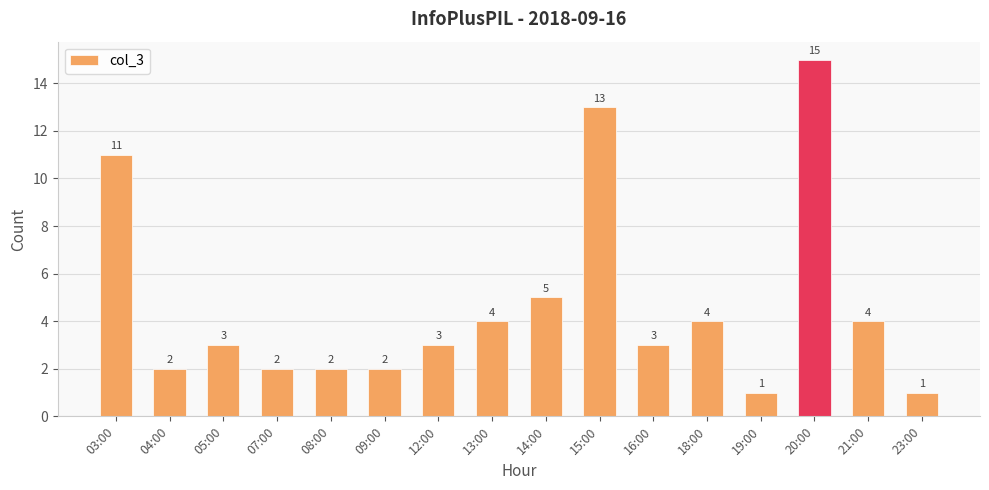

What is the ratio of the value at 21:00 to the value at 19:00?

4.0